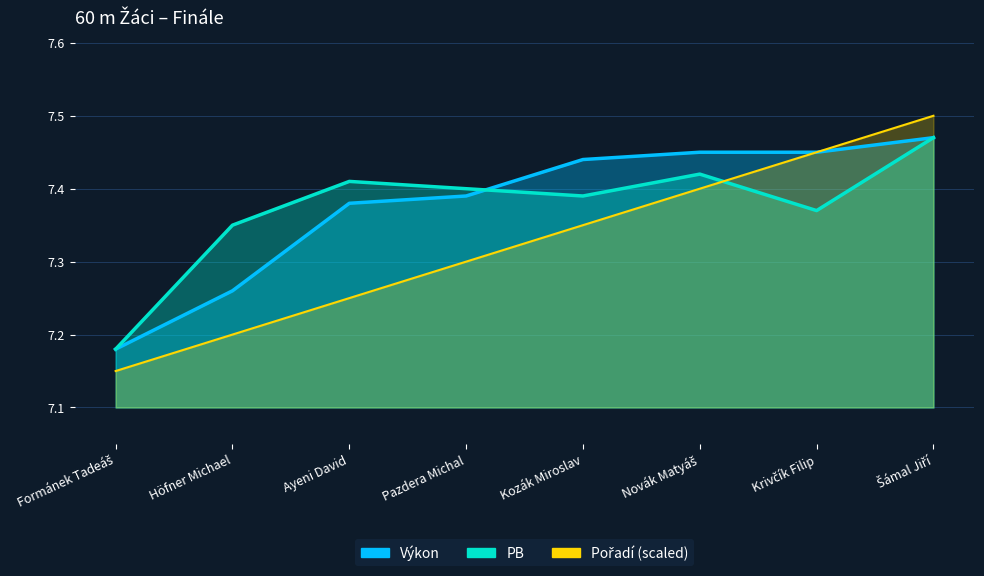

What is the spread (max minus min) of values at Pazdera Michal?

0.1